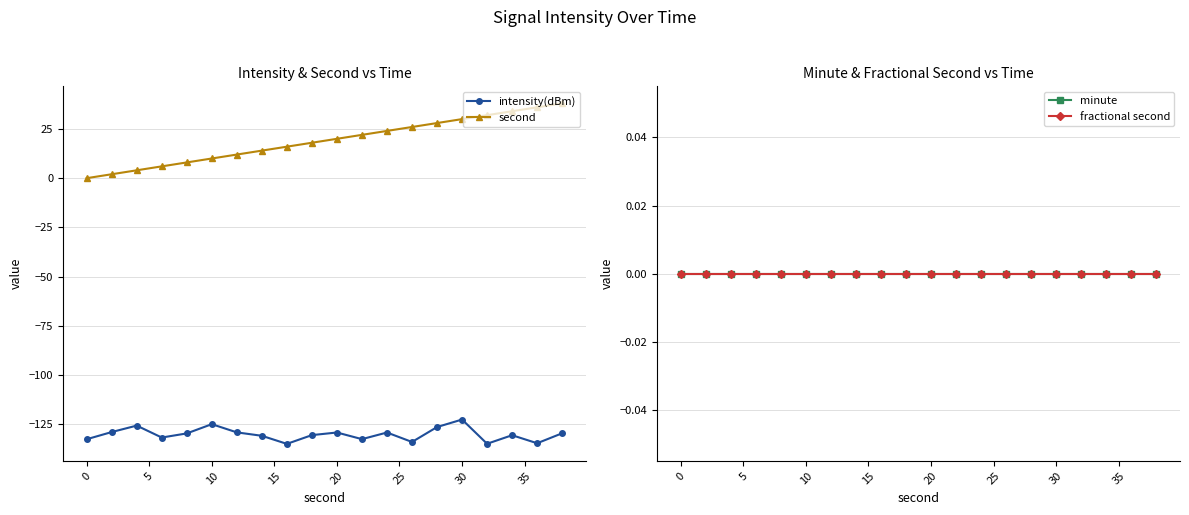

What are all the series names shown in the legend?

intensity(dBm), second, minute, fractional second